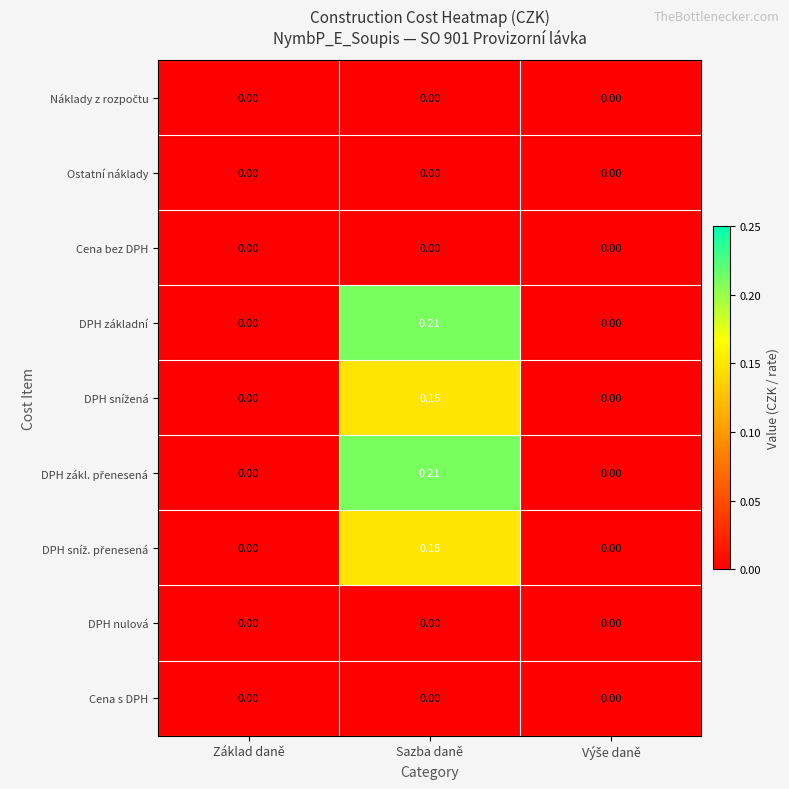

At which category is the sum across all series the highest?

Sazba daně